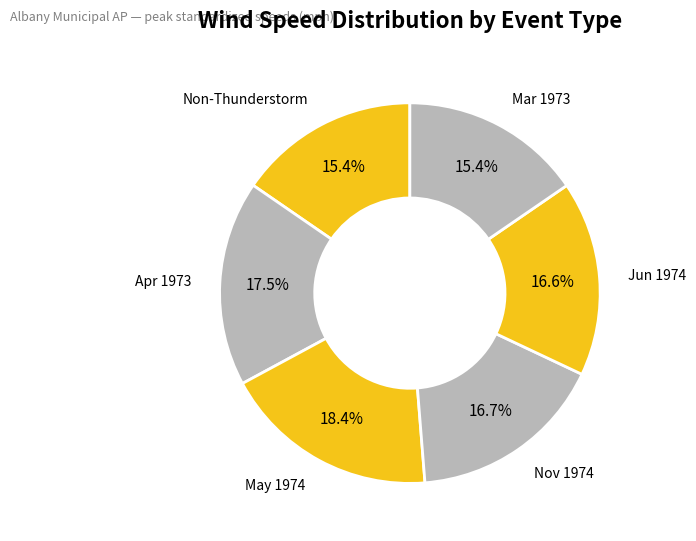

How many segments does this pie chart have?

6